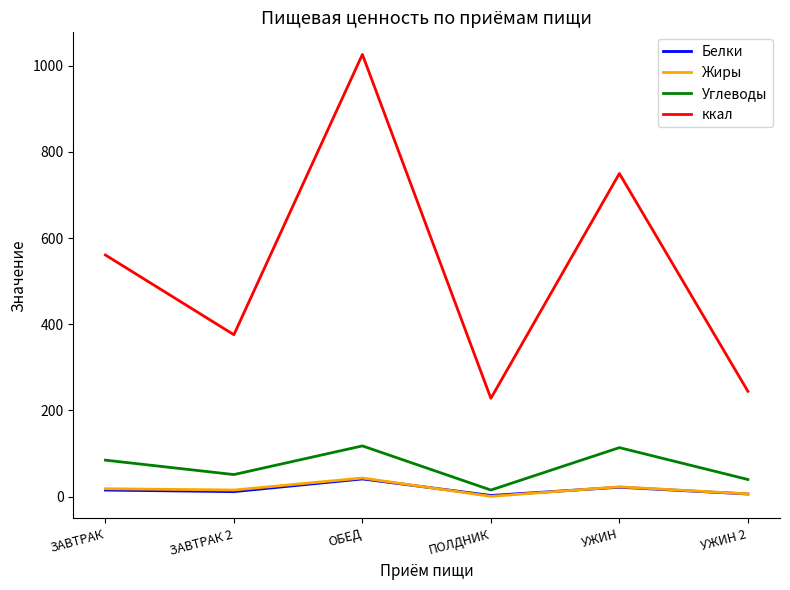

What is the average value of the Углеводы series?

70.3